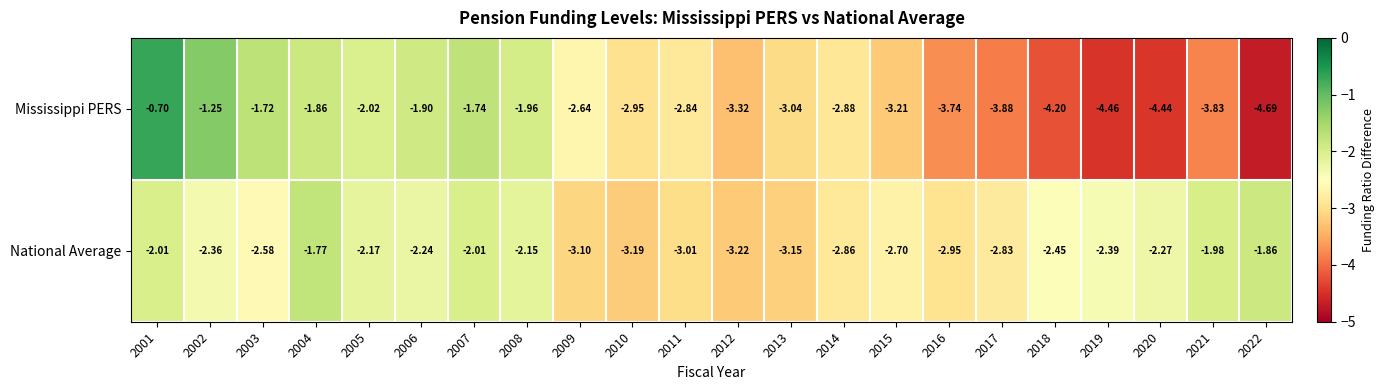

Is the value of Mississippi PERS at 2020 greater than the value of National Average at 2016?

No